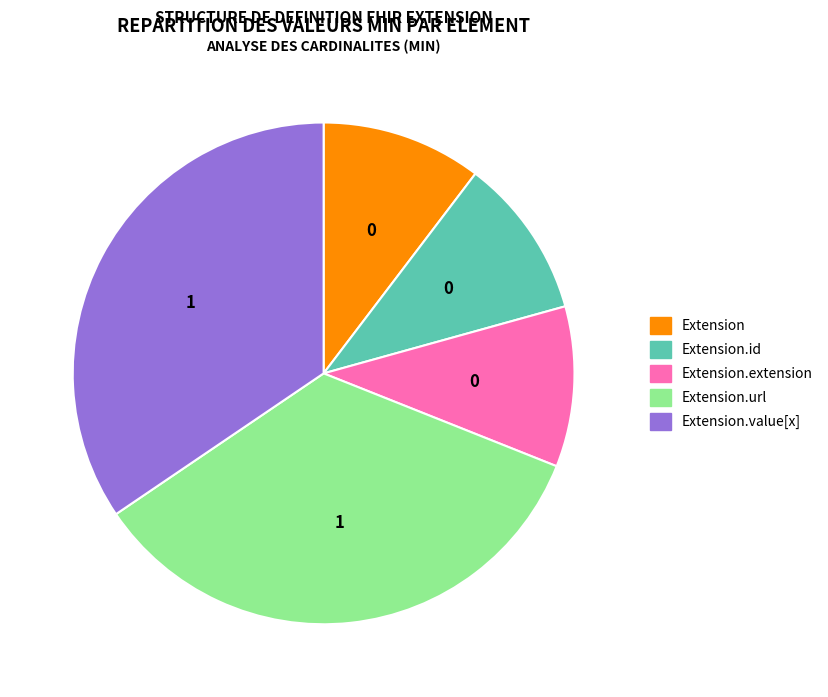

Is there a majority slice in this chart?

No